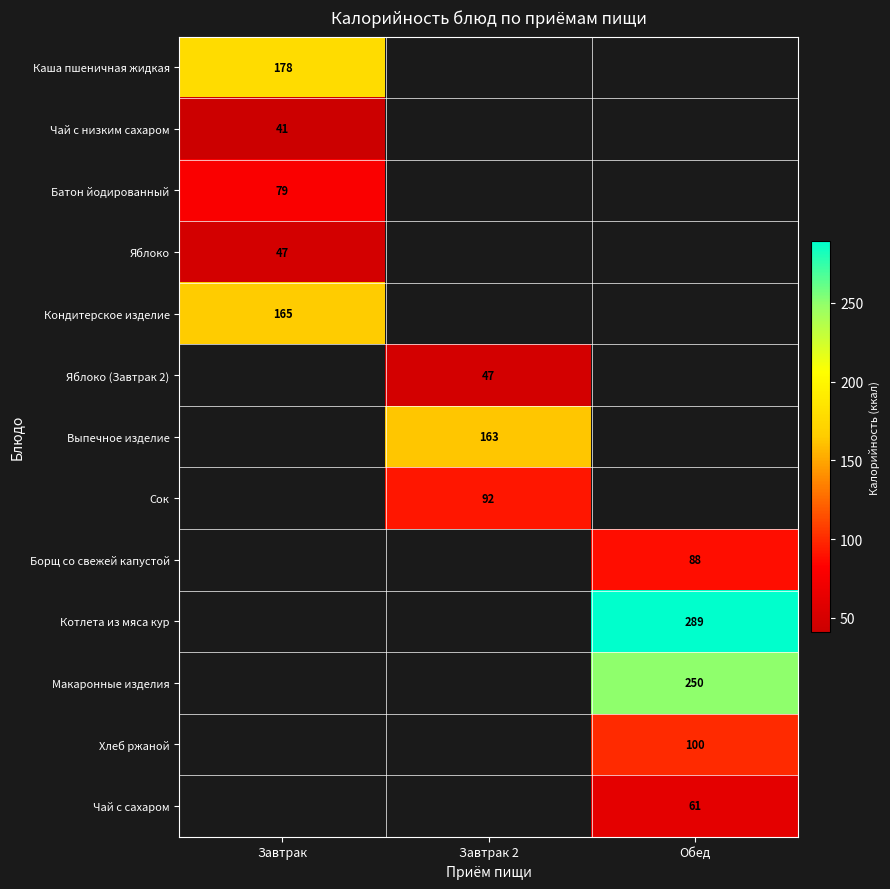

The Сок series shows 92 at Завтрак 2. True or false?

True